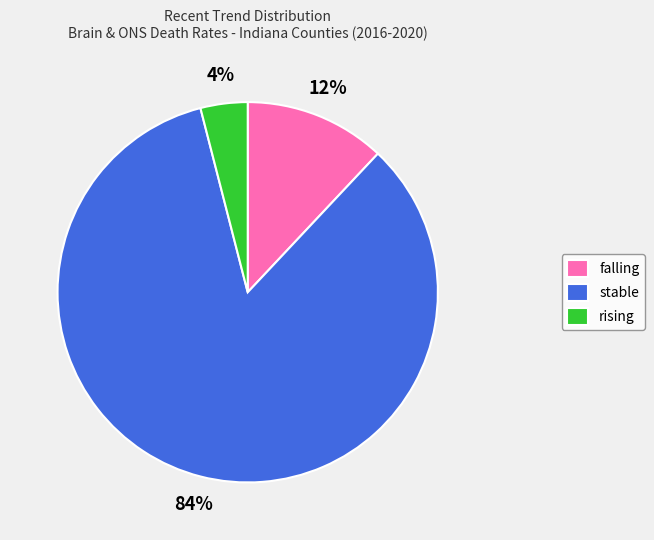

Is rising the majority of the pie?

No